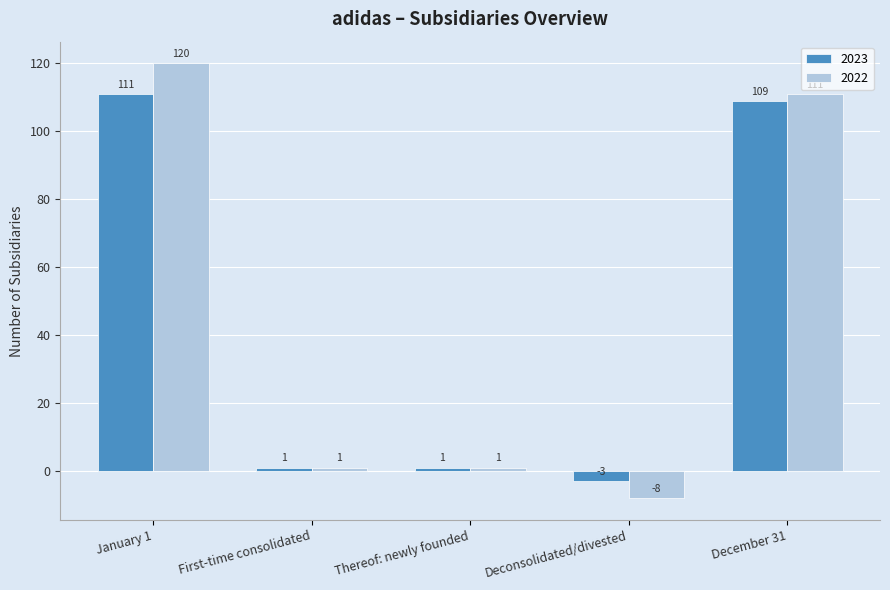

At which category is the sum across all series the highest?

January 1